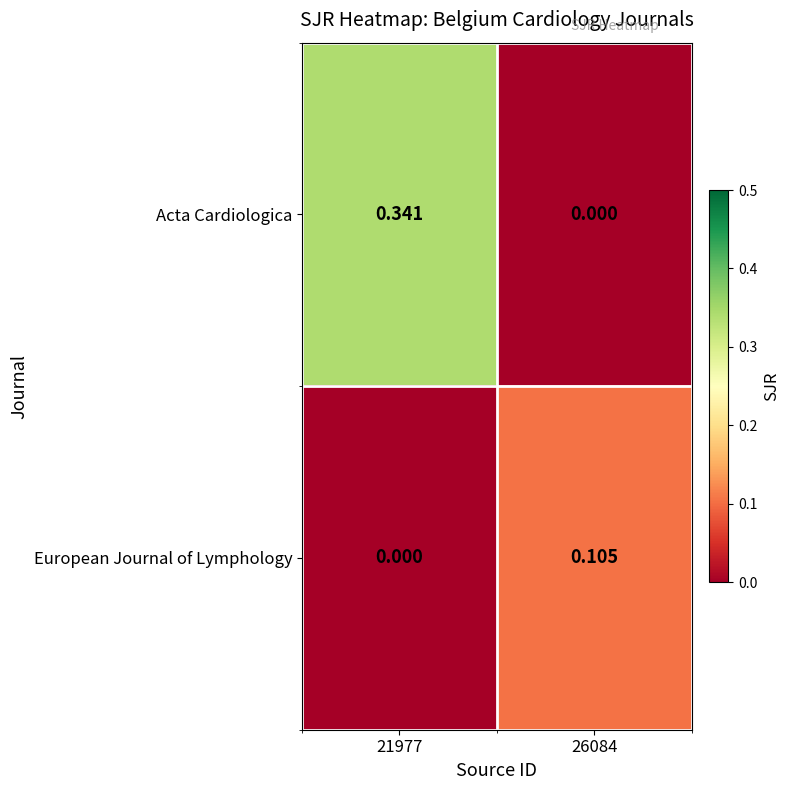

Which series has the largest range (max minus min)?

Acta Cardiologica